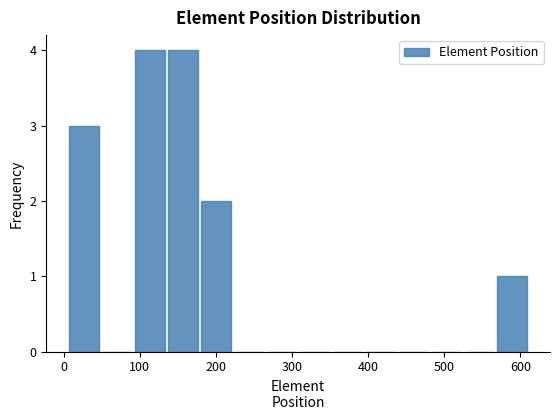

Reading left to right, transcribe this chart: for each bar, give the range it covers on the x-axis and its height. Neither the bar edges nor the heights are printed on the chart, so give them approximately, as read against the axes.

10 to 50: 3
50 to 90: 0
90 to 130: 4
130 to 180: 4
180 to 220: 2
220 to 260: 0
260 to 310: 0
310 to 350: 0
350 to 390: 0
390 to 440: 0
440 to 480: 0
480 to 520: 0
520 to 570: 0
570 to 610: 1